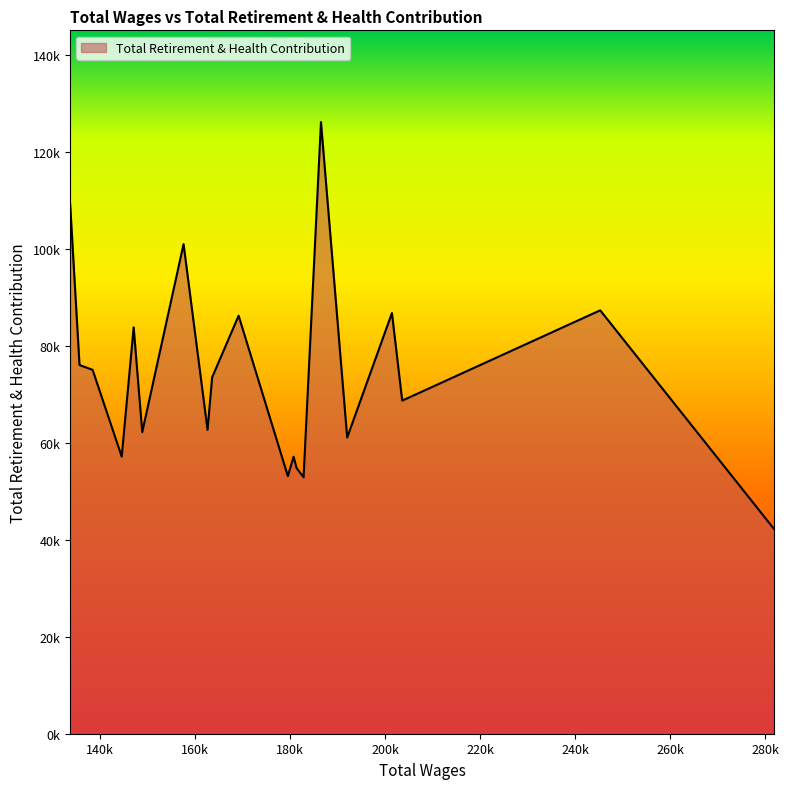

Does the chart have visible grid lines?

No